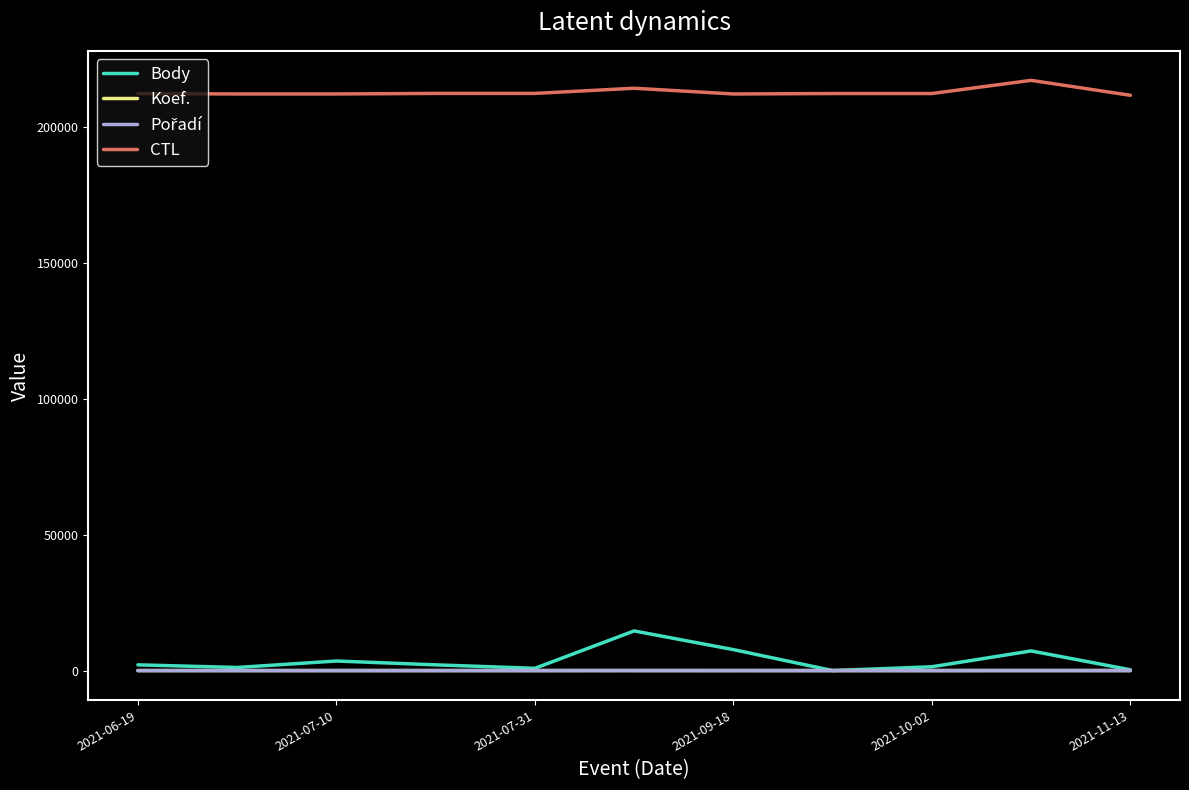

Which series has the largest total across all categories?

CTL